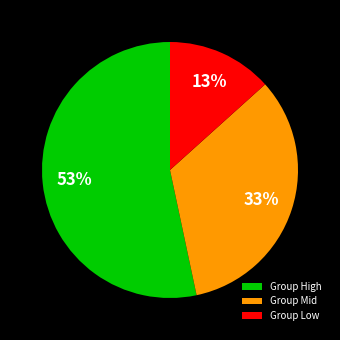

Count the number of slices in the pie.

3